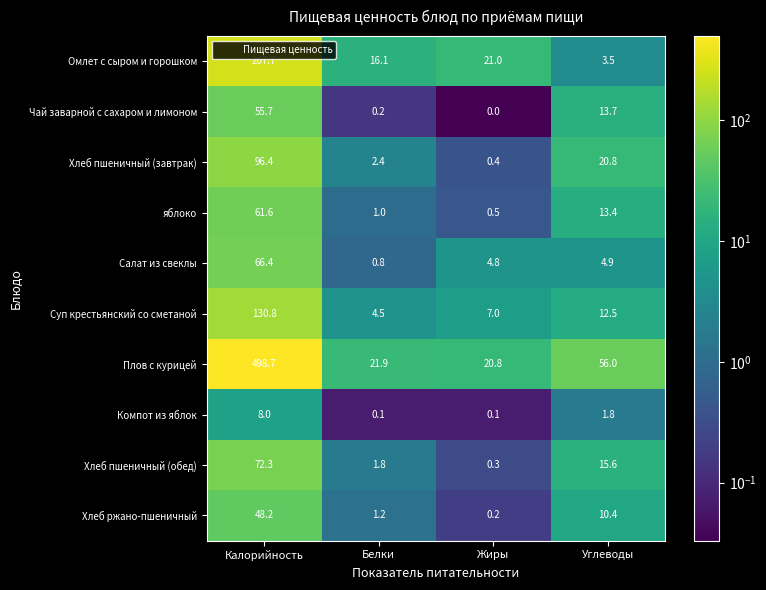

Where is Суп крестьянский со сметаной nearest to the value 67?

Углеводы